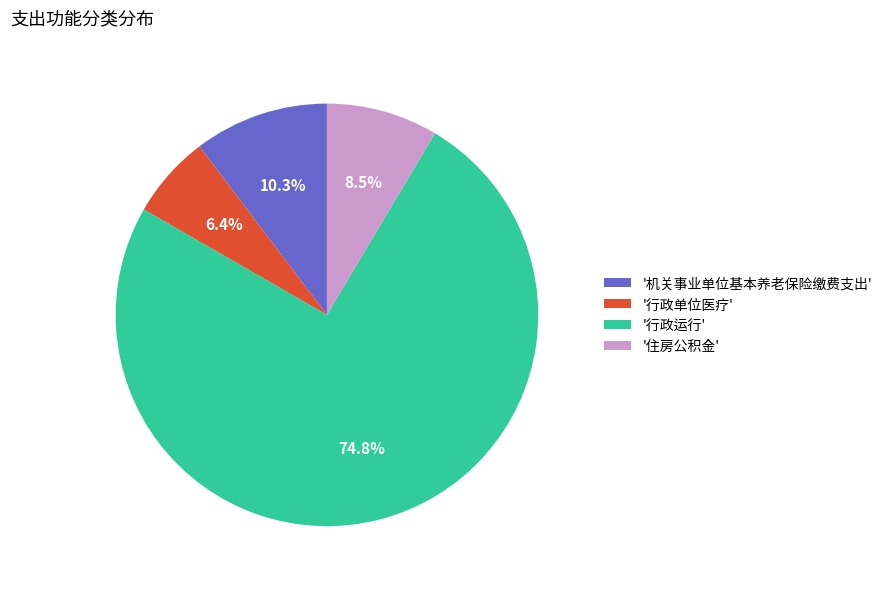

To the nearest percent, what is the difference between the largest and smallest slice percentages?

68%